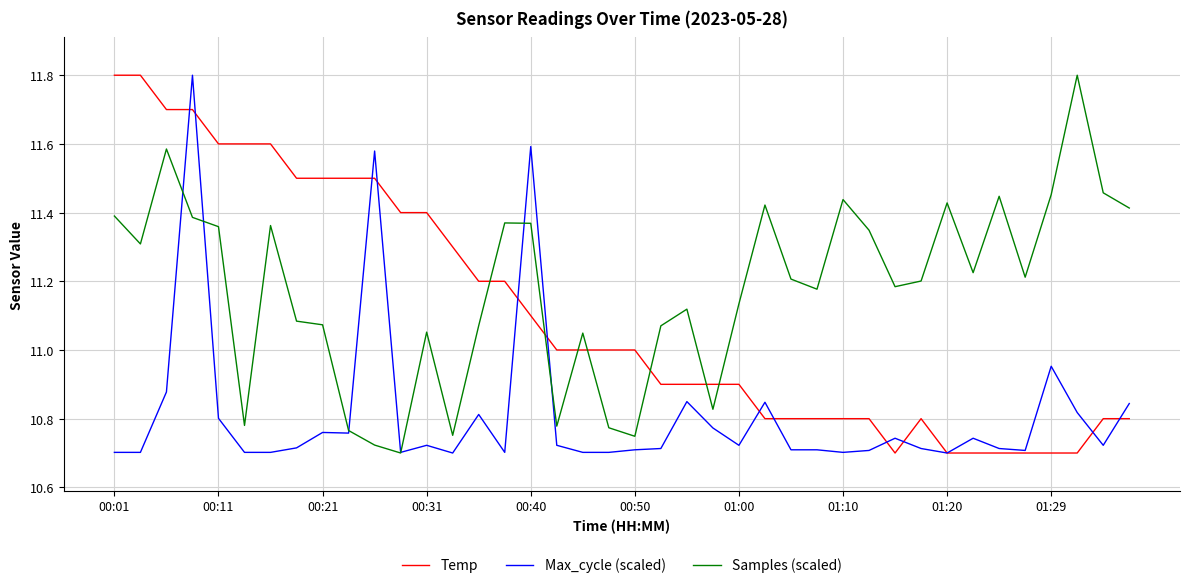

Which series ends up on top after the final intersection of Samples (scaled) and Temp?

Samples (scaled)